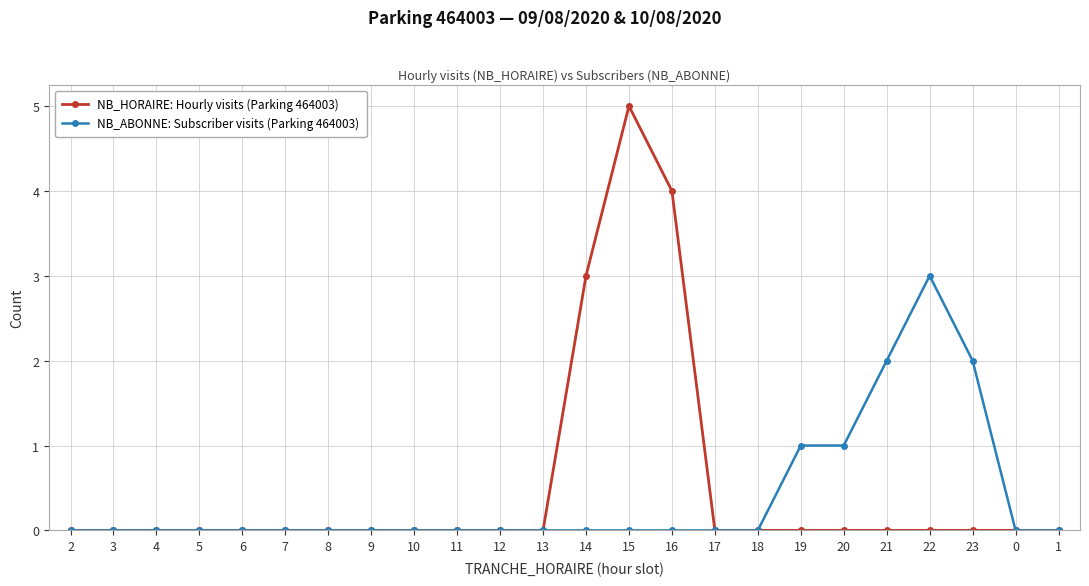

The NB_ABONNE: Subscriber visits (Parking 464003) series shows 2 at 17. True or false?

False